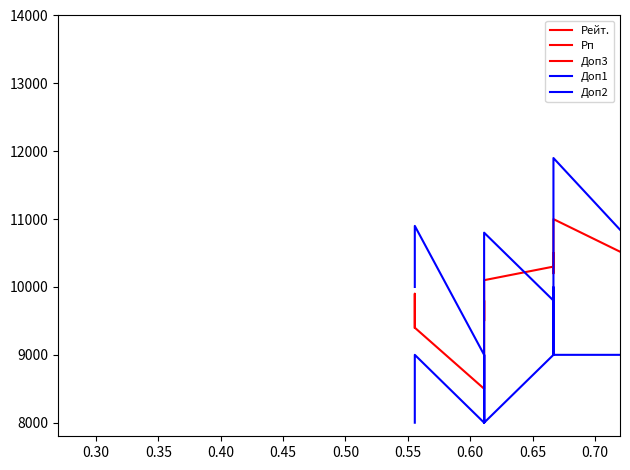

How many categories are shown in the chart?

20